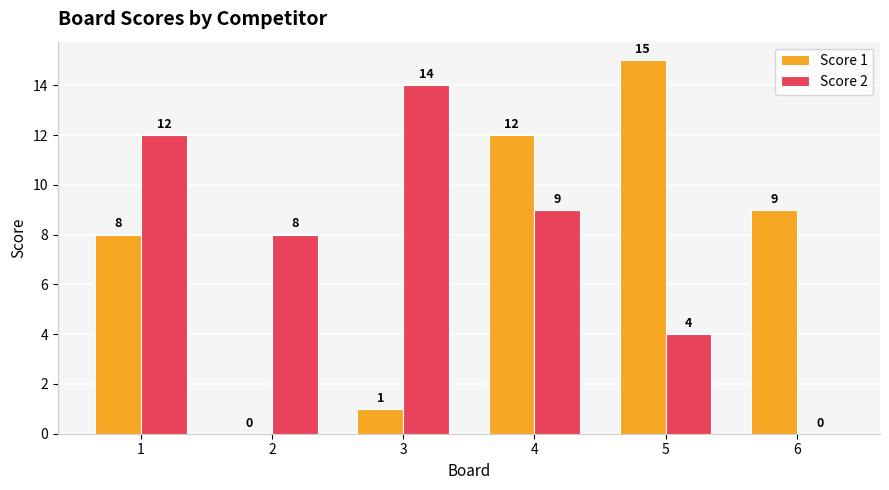

True or false: Score 1 has a value of 15 at 5.

True